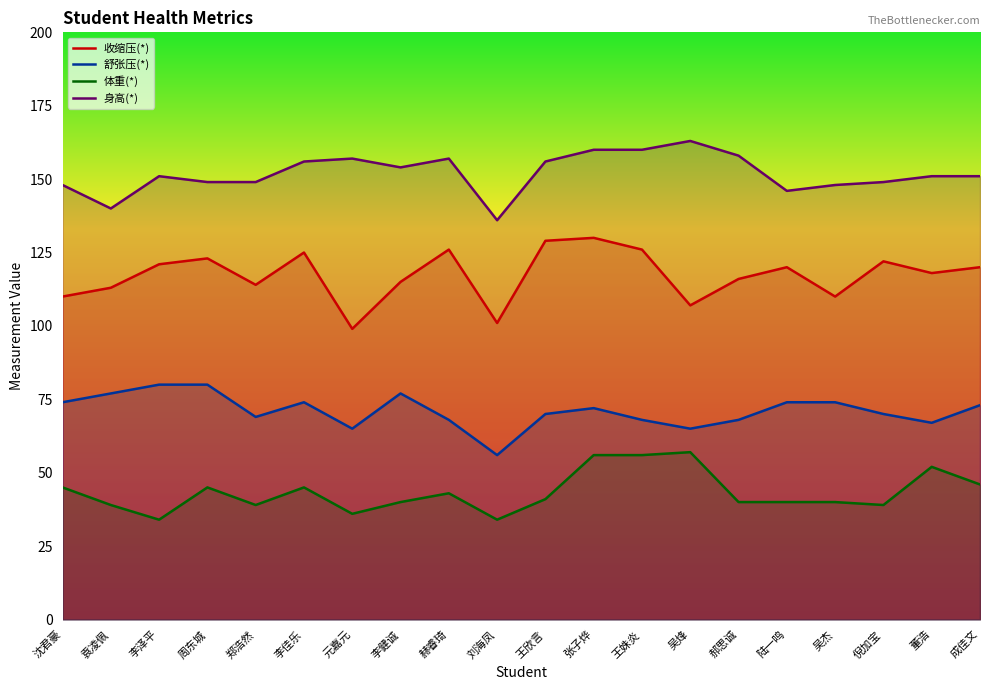

At 成佳文, list the series in order from smallest to largest.

体重(*), 舒张压(*), 收缩压(*), 身高(*)